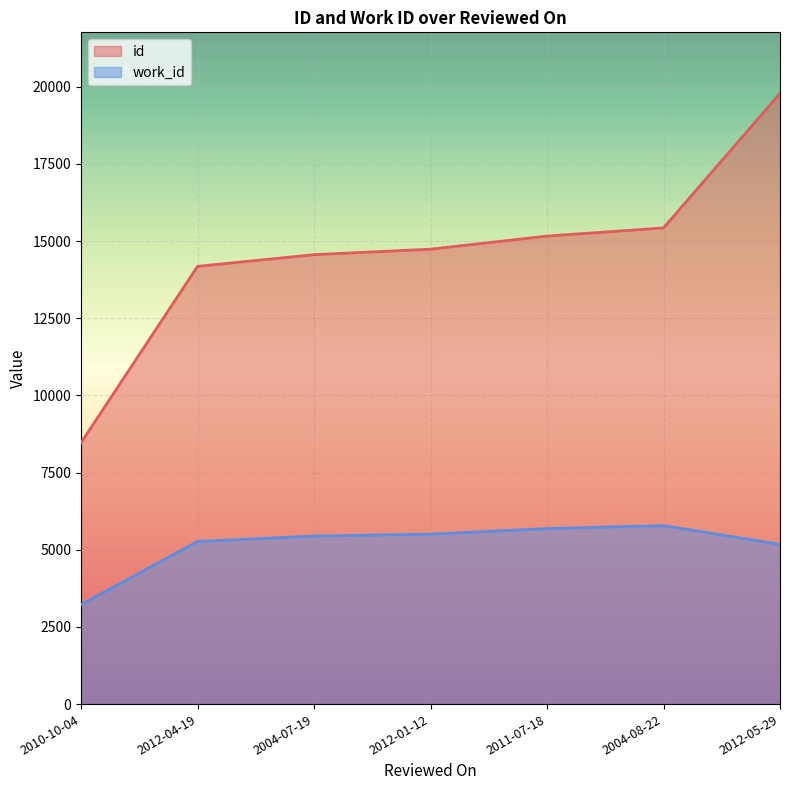

True or false: work_id and id intersect in this chart.

False